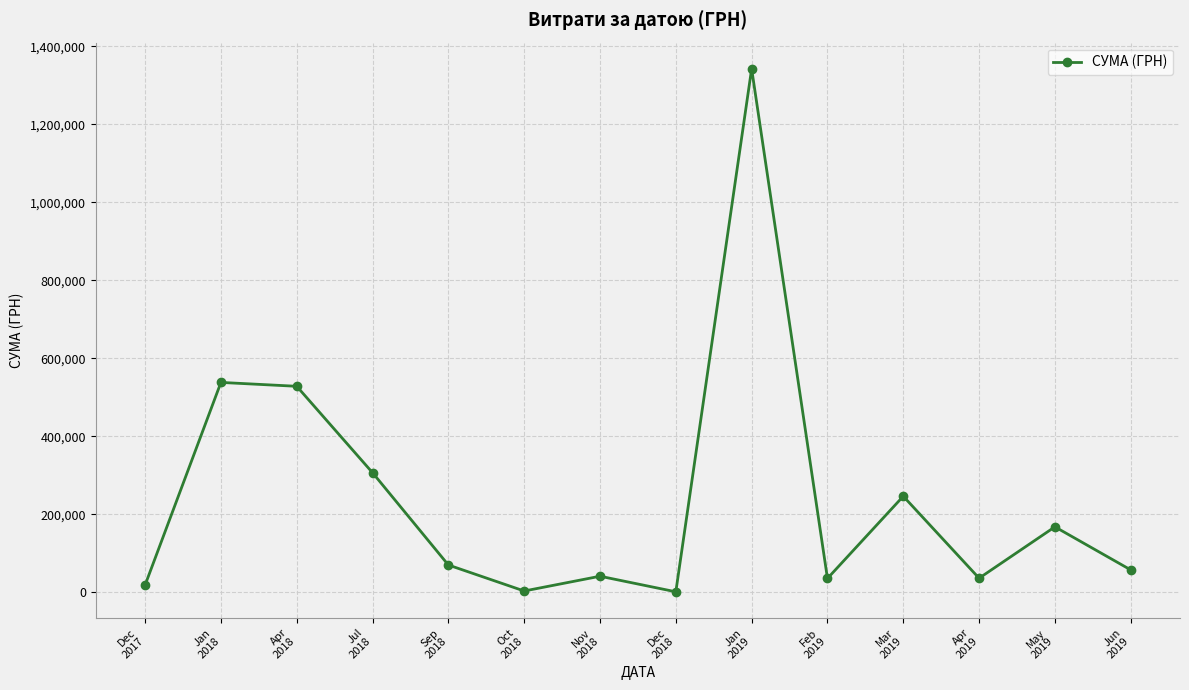

True or false: there are more than 0 points higher than both neighbors.

True